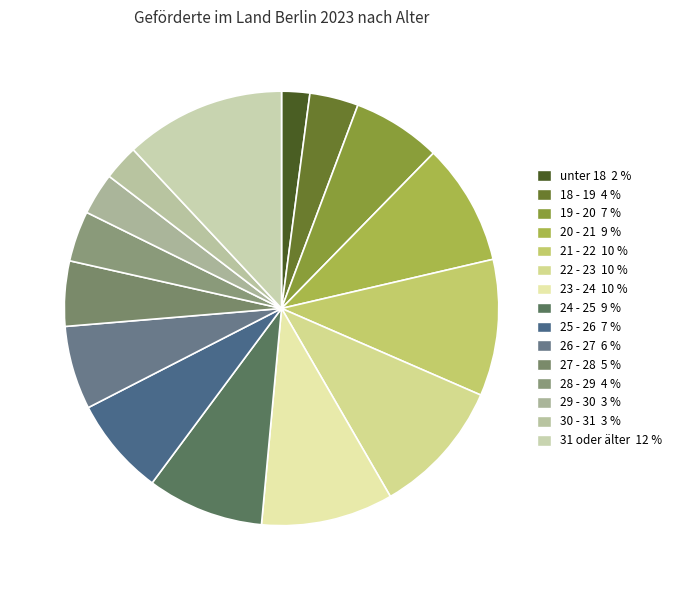

What is the largest slice in the pie chart?

31 oder älter